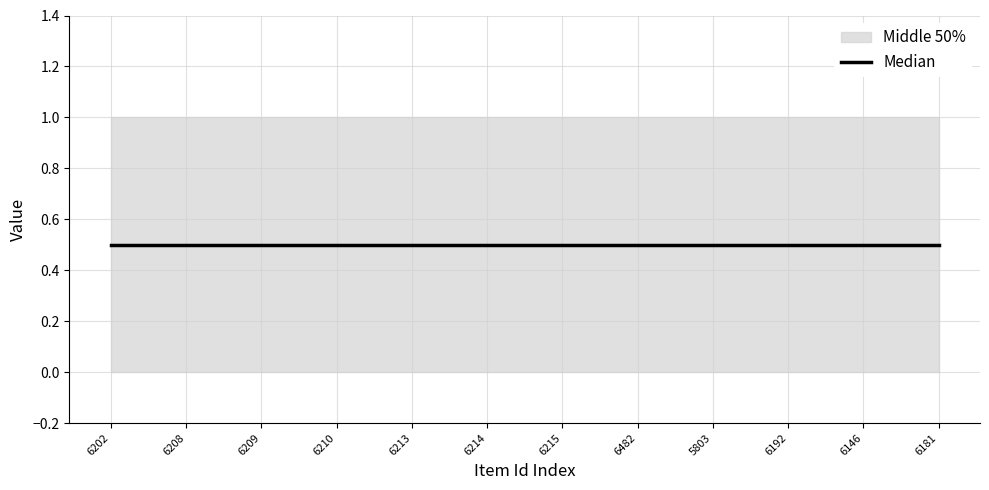

True or false: public has more than 0 interior local peaks.

False